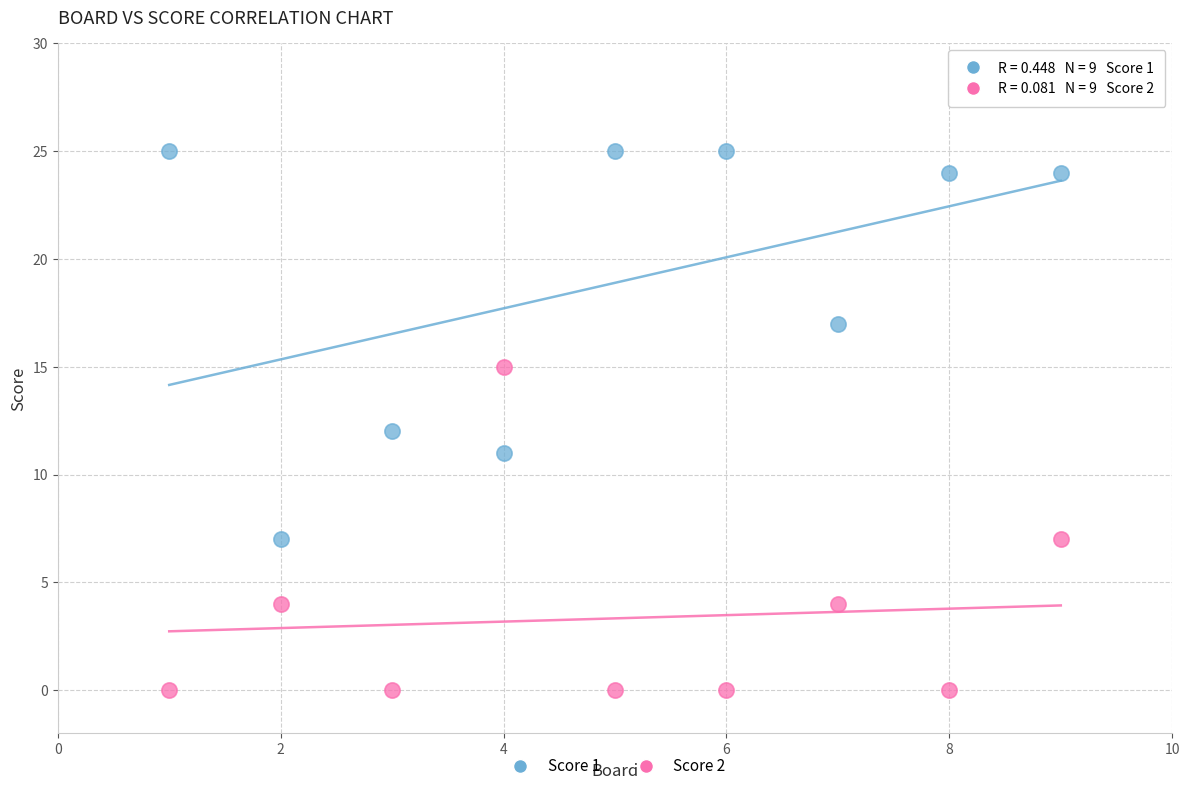

Which series reaches the minimum Y coordinate?

Score 2